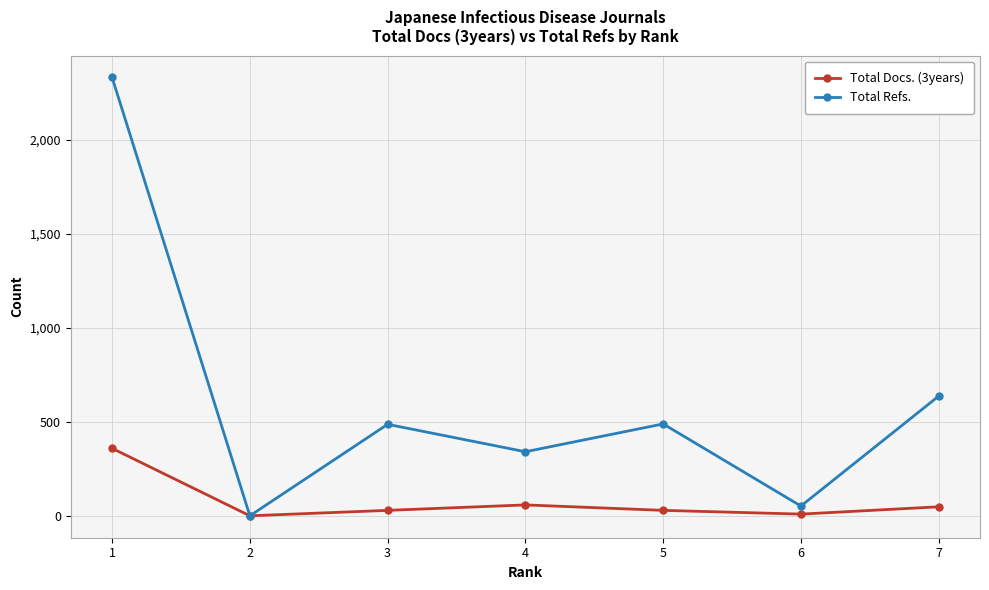

In Total Docs. (3years), how many points are lower than both neighbors (excluding endpoints)?

2